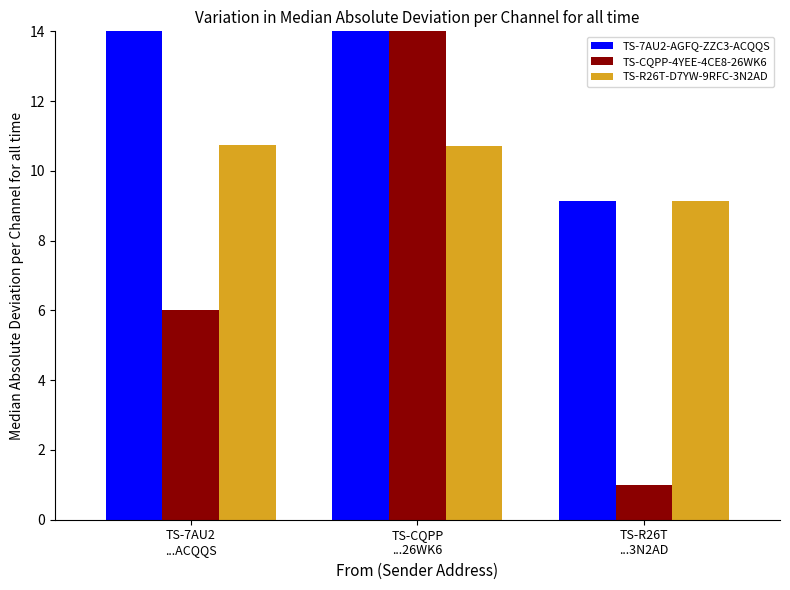

Reading left to right, list all the values displayed in this chart.

TS-7AU2-AGFQ-ZZC3-ACQQS: 64.5	214.5	9.1
TS-CQPP-4YEE-4CE8-26WK6: 6.0	20.0	1.0
TS-R26T-D7YW-9RFC-3N2AD: 10.7	10.7	9.1